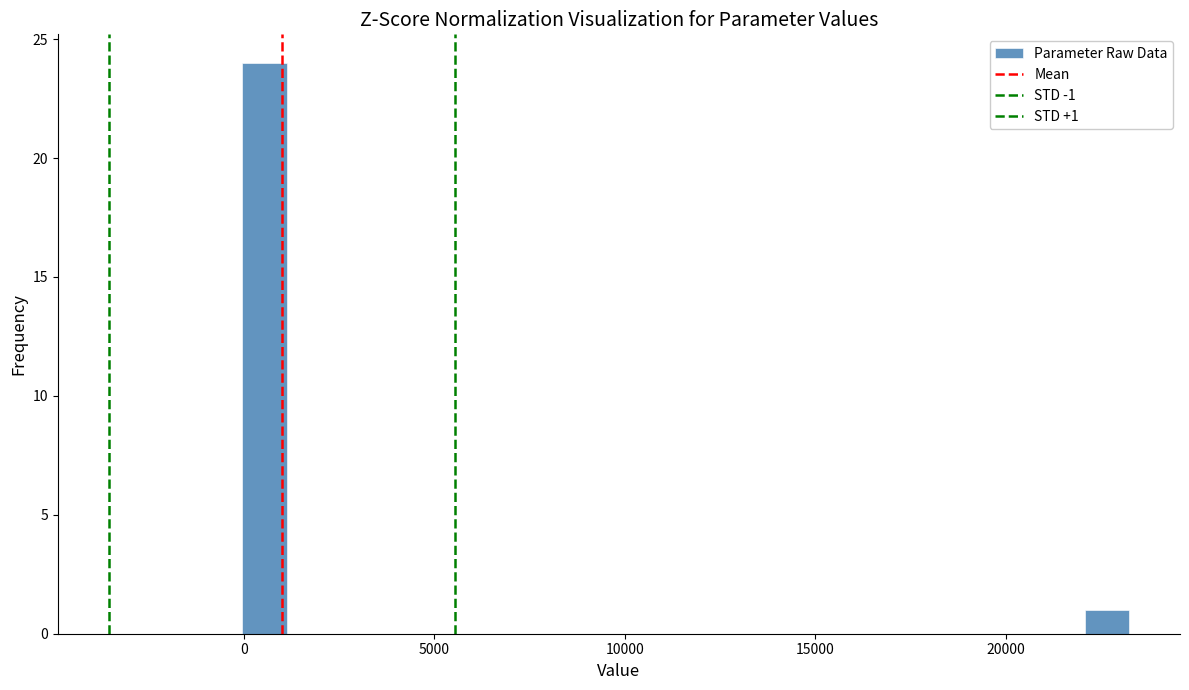

Around what value on the x-axis is the tallest bar? Give the approximate position of its centre, as read against the axis.

500